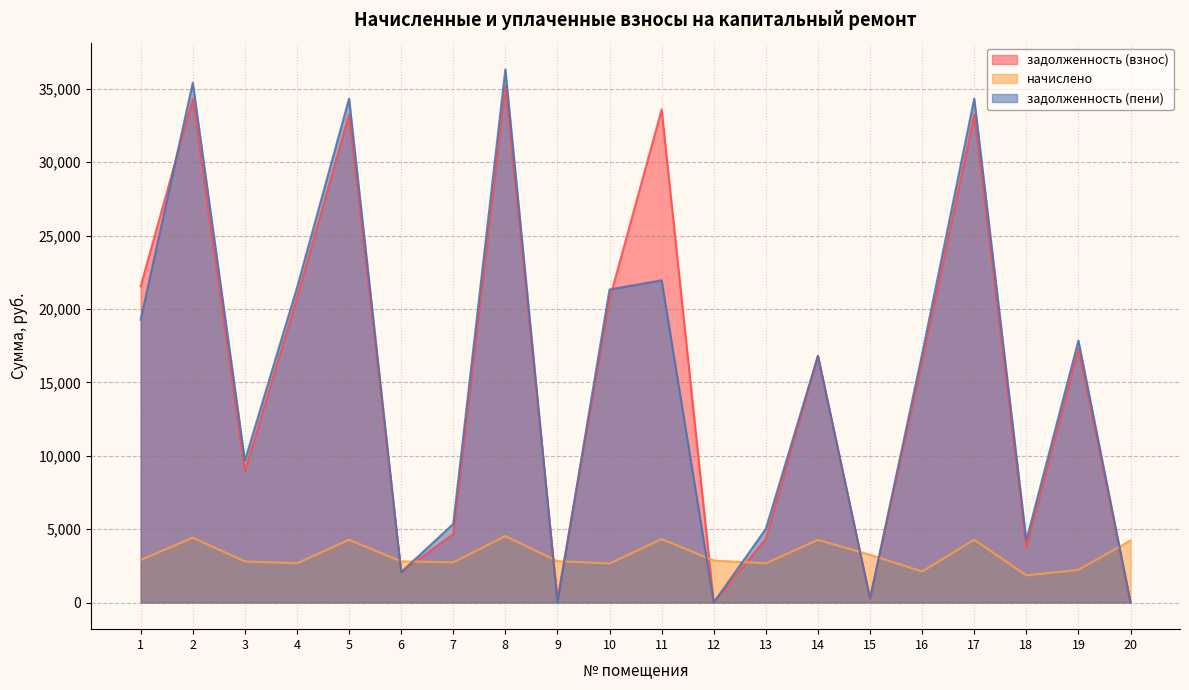

Reading right to left, what are all the values shown in this chart?

задолженность (взнос): 20=7.0	19=17296.4	18=3769.6	17=33266.6	16=16412.3	15=270.8	14=16806.9	13=4352.7	12=0.0	11=33598.0	10=20667.3	9=235.2	8=35200.7	7=4674.8	6=2069.9	5=33266.6	4=20777.7	3=8968.5	2=34316.4	1=21546.0
начислено: 20=4226.9	19=2223.6	18=1847.0	17=4276.6	16=2109.8	15=3253.7	14=4269.5	13=2671.1	12=2863.0	11=4319.3	10=2656.9	9=2820.2	8=4525.2	7=2735.0	6=2806.1	5=4276.6	4=2671.1	3=2799.0	2=4411.6	1=2898.5
задолженность (пени): 20=0.0	19=17852.3	18=4231.4	17=34335.7	16=16939.8	15=271.1	14=16806.3	13=5020.4	12=0.0	11=21954.8	10=21331.6	9=0.3	8=36332.0	7=5358.5	6=2068.1	5=34335.7	4=21445.4	3=9668.3	2=35419.3	1=19270.6